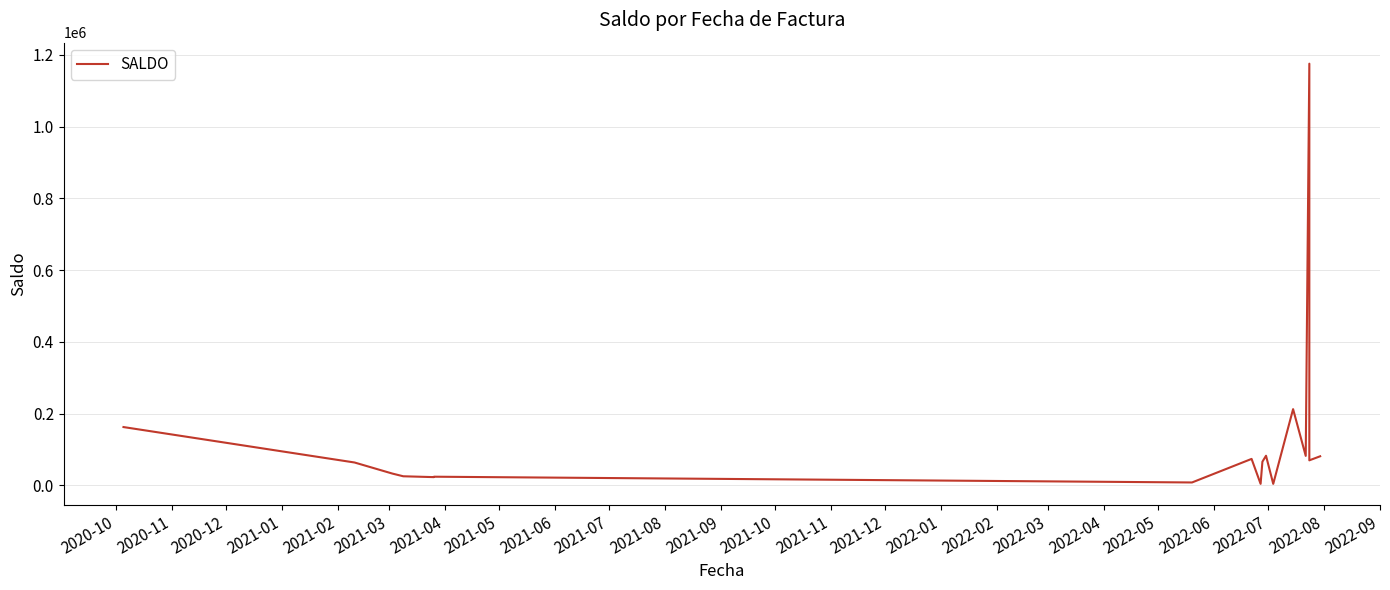

What is the label of the 17th point from the left?

2022-02